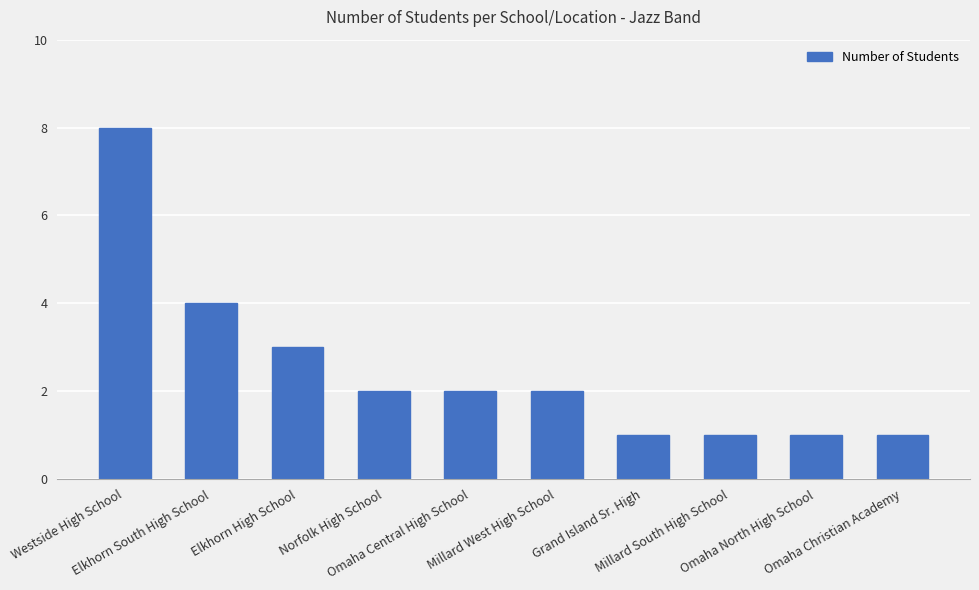

Reading left to right, what are all the values shown in this chart?

Westside High School=8	Elkhorn South High School=4	Elkhorn High School=3	Norfolk High School=2	Omaha Central High School=2	Millard West High School=2	Grand Island Sr. High=1	Millard South High School=1	Omaha North High School=1	Omaha Christian Academy=1